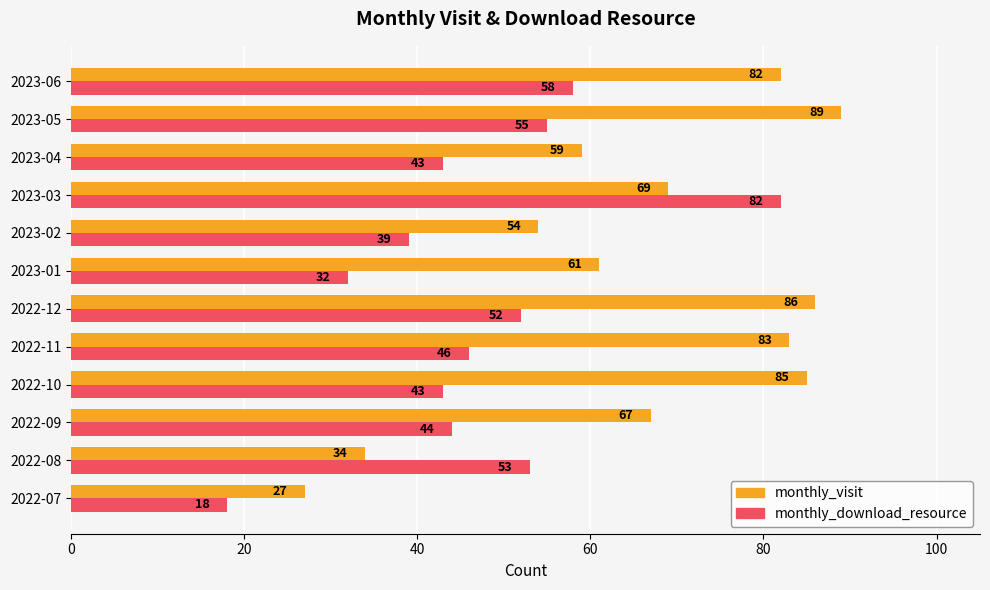

How many categories are shown in the chart?

12